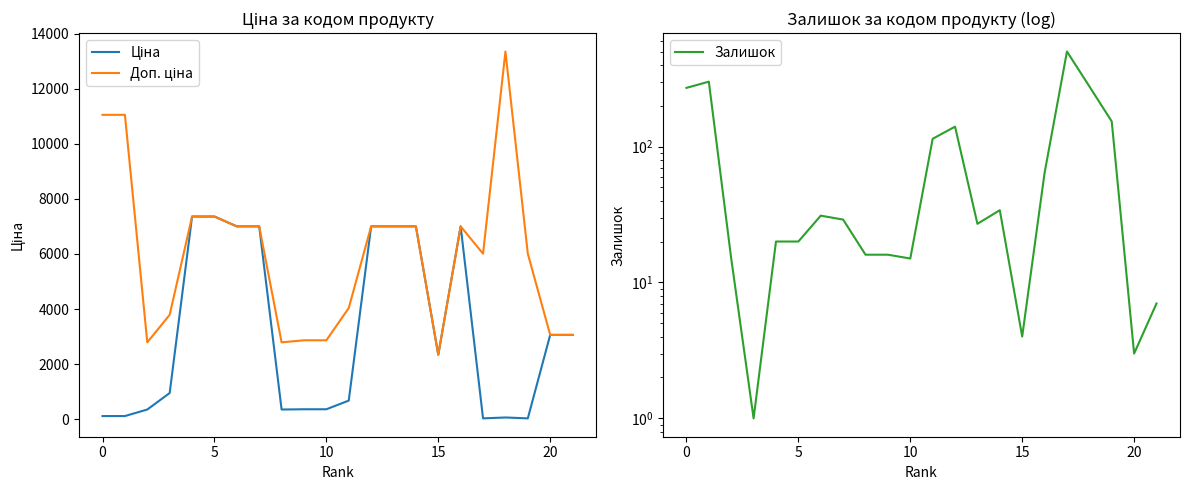

The Доп. ціна series shows 5727.2 at 0. True or false?

False